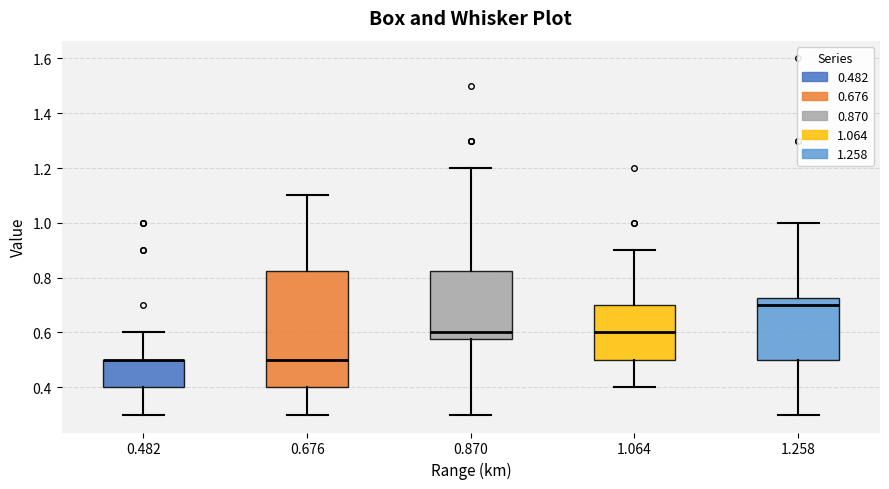

Comparing the boxes themselves (not the whiskers), which one is the tallest?

0.676